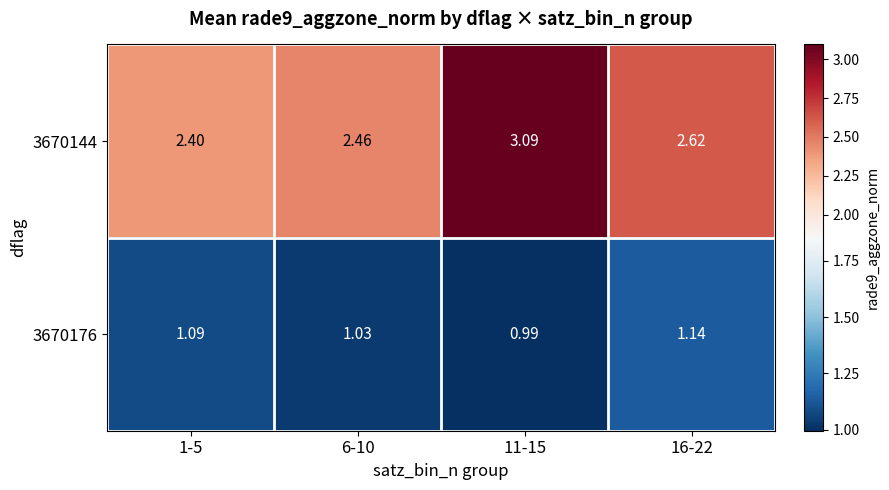

At which category does the chart reach its minimum across all series?

11-15